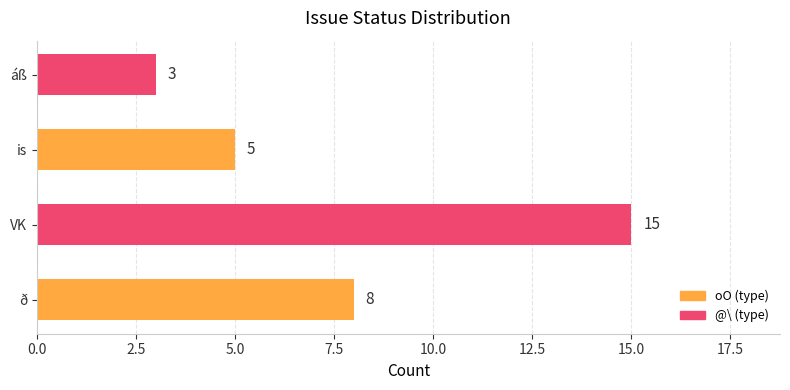

List the labels in order of value, largest first.

VK, ð, is, áß